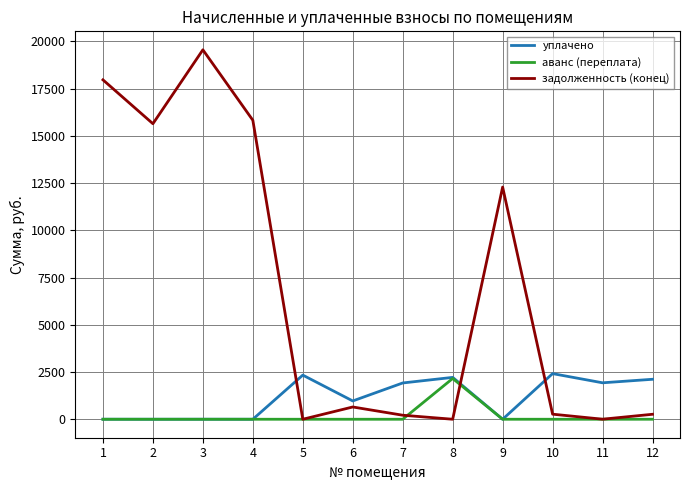

Where is задолженность (конец) nearest to the value 9775?

9